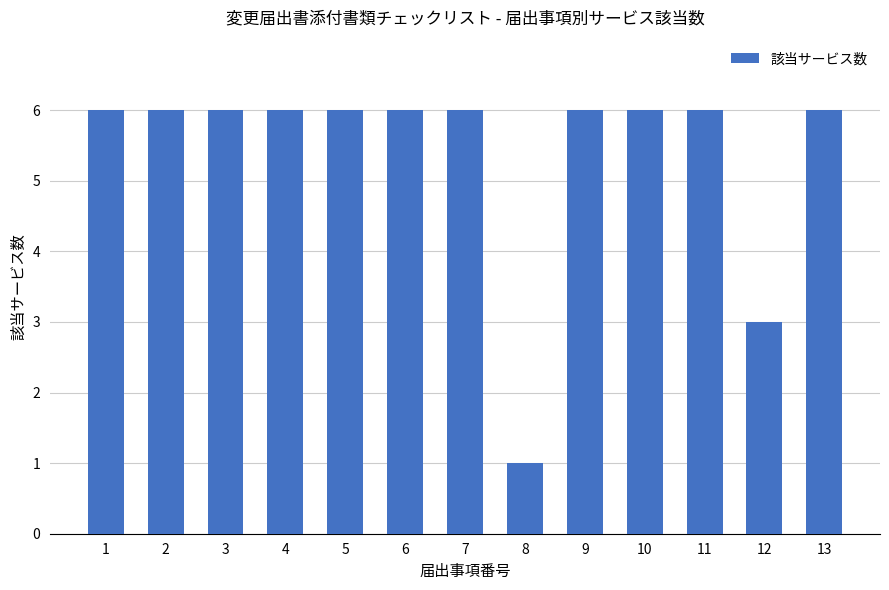

What is the smallest value displayed?

1